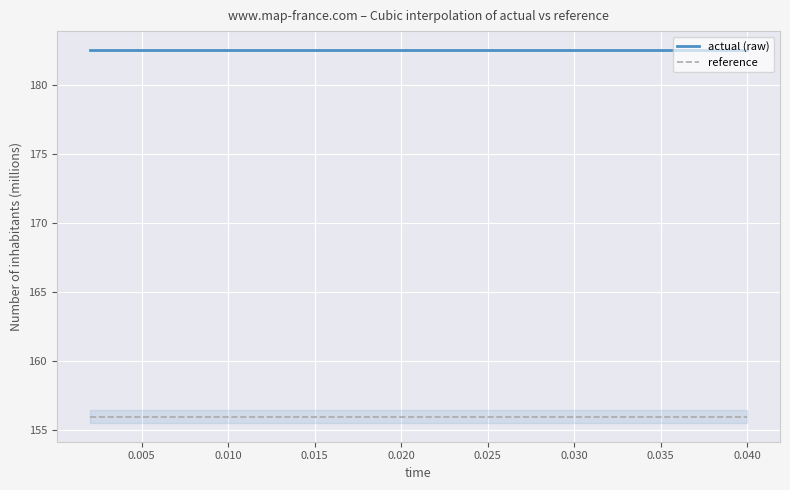

At how many categories does at least one series exceed 167?

20